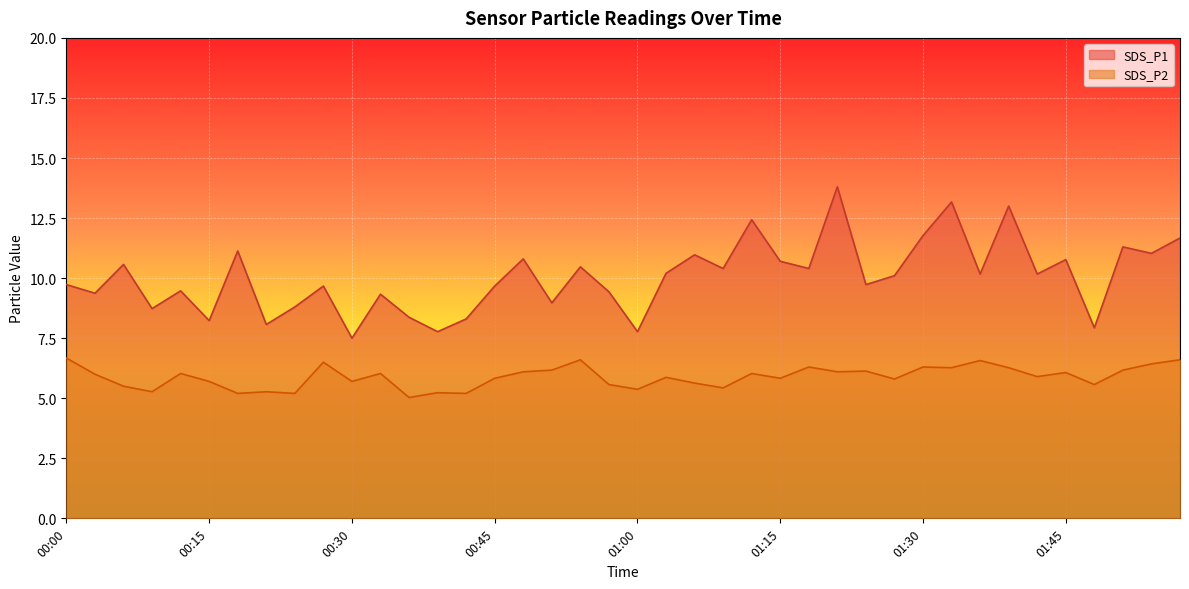

How many interior local valleys does the SDS_P2 series have?

14